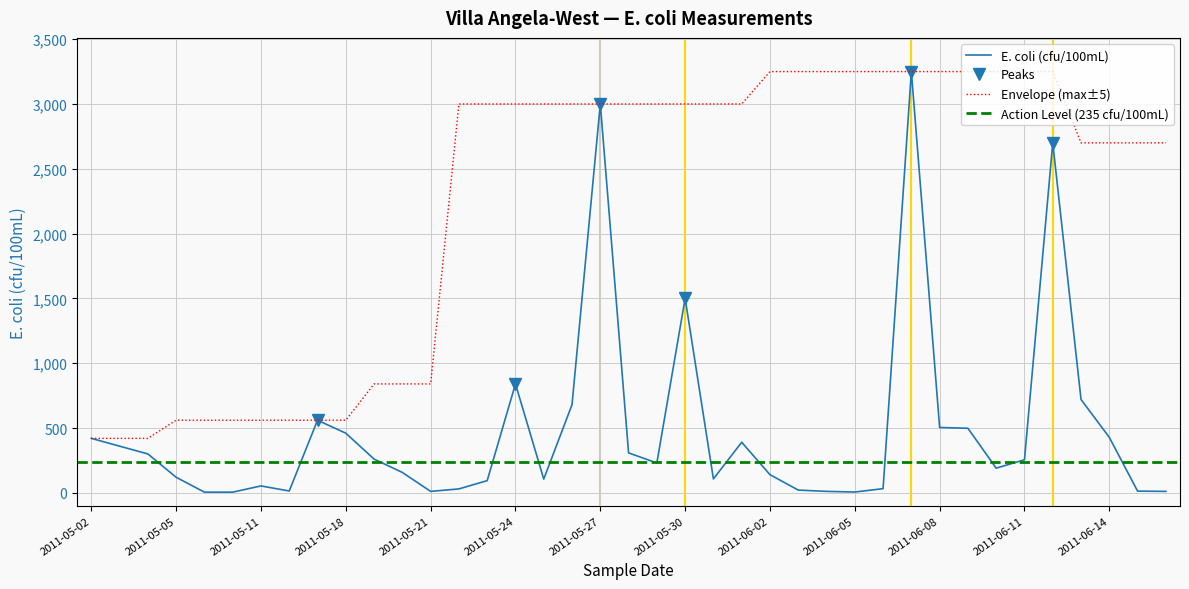

The chart shows a value of 107 at 2011-05-31. True or false?

True